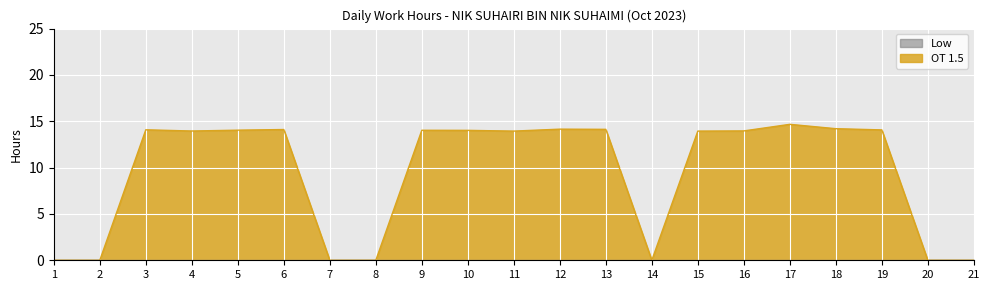

Where is the first local maximum?

3